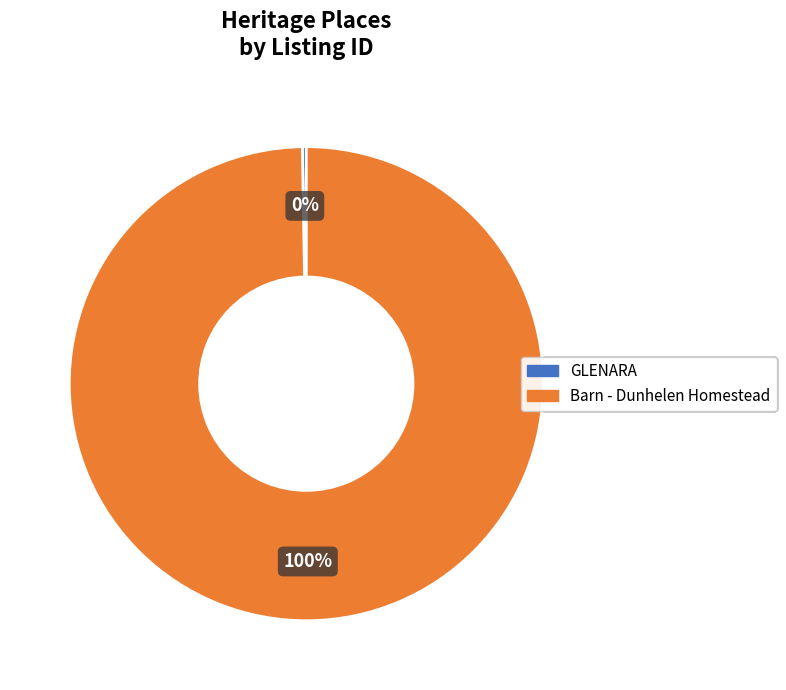

Which category accounts for the majority?

Barn - Dunhelen Homestead